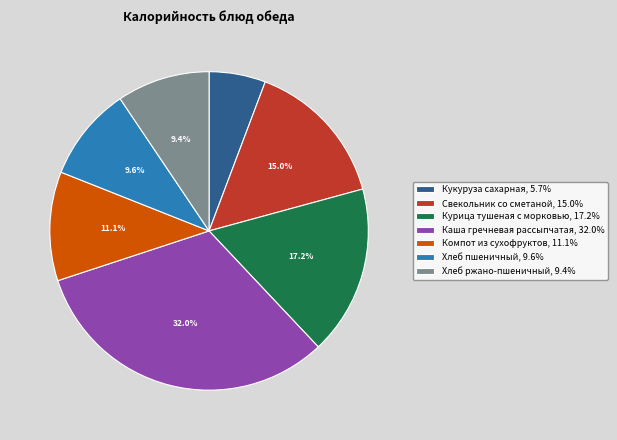

To the nearest percent, what is the combined percentage of Компот из сухофруктов and Хлеб ржано-пшеничный?

20%